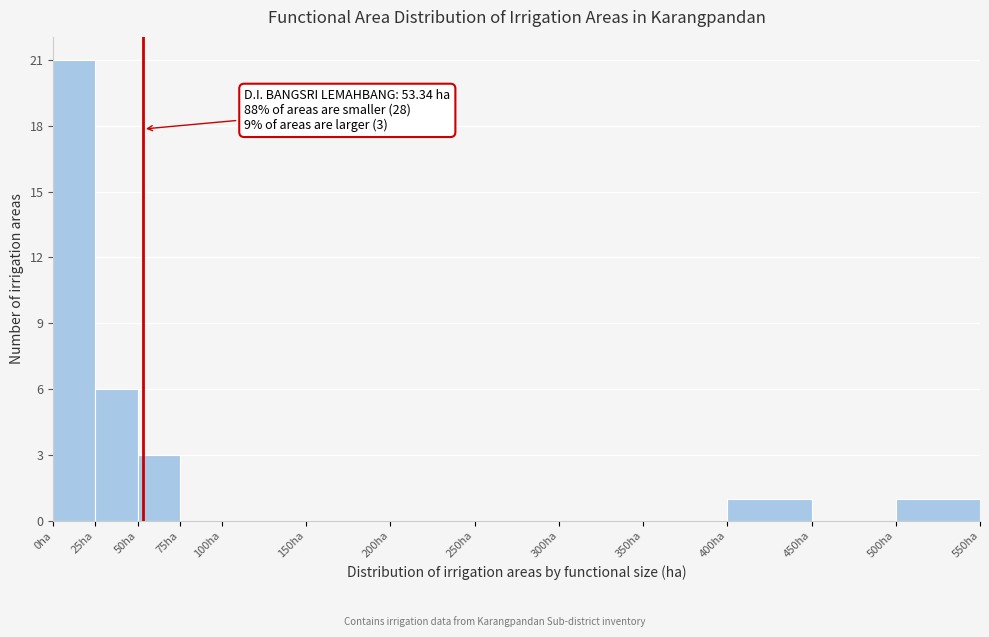

Which range on the x-axis has the tallest bar?

0 to 25